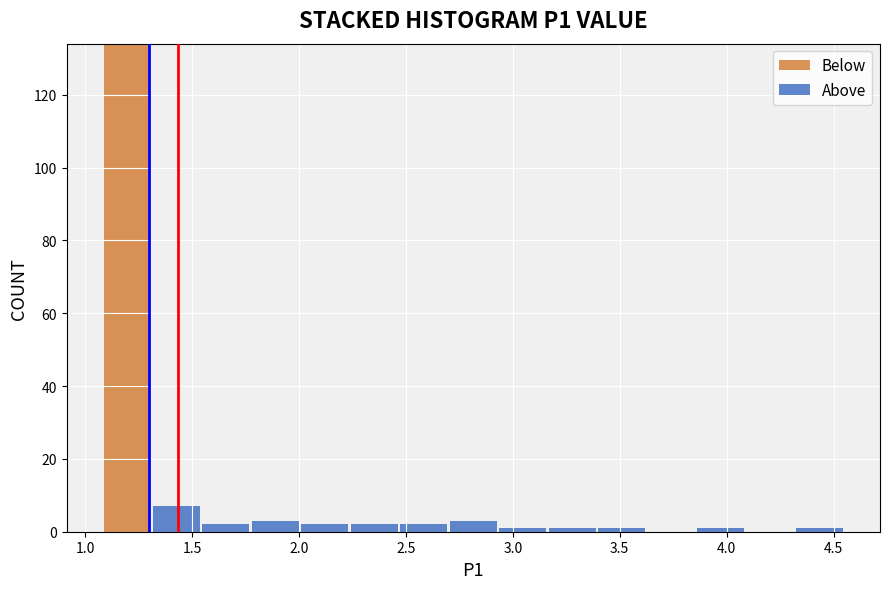

Which range on the x-axis has the tallest stacked bar (by total height)?

1.10 to 1.30